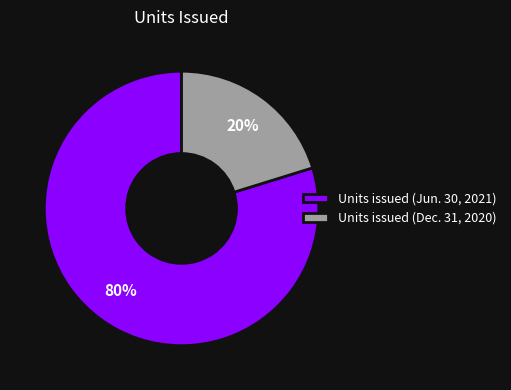

Which has a higher value, Units issued (Dec. 31, 2020) or Units issued (Jun. 30, 2021)?

Units issued (Jun. 30, 2021)